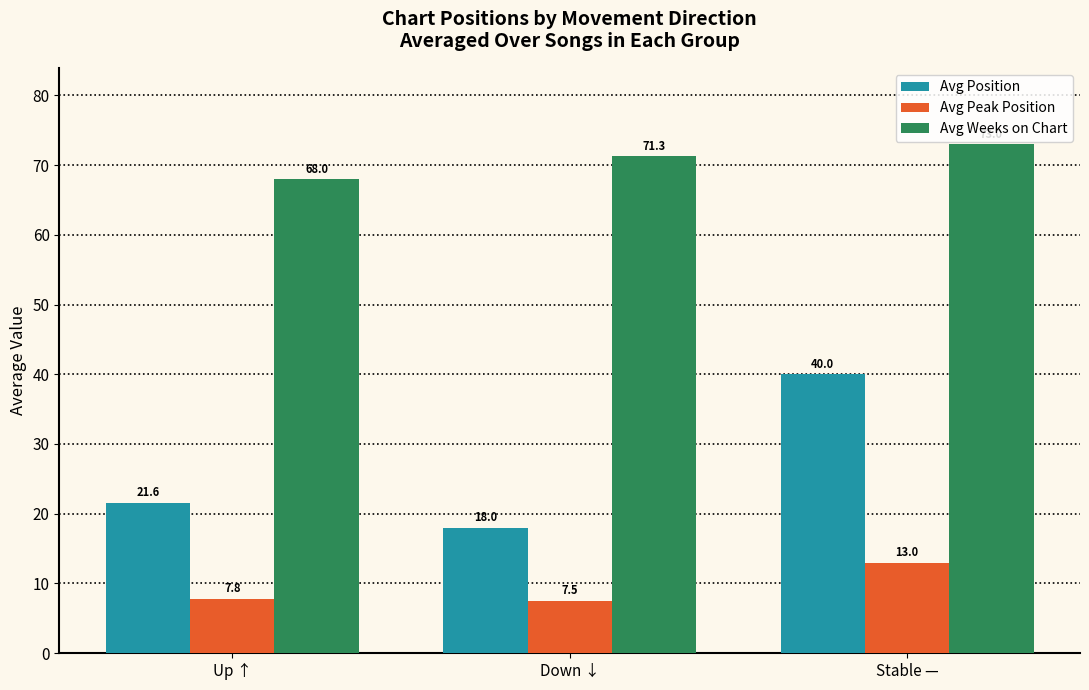

The Avg Position series shows 18.0 at Down ↓. True or false?

True